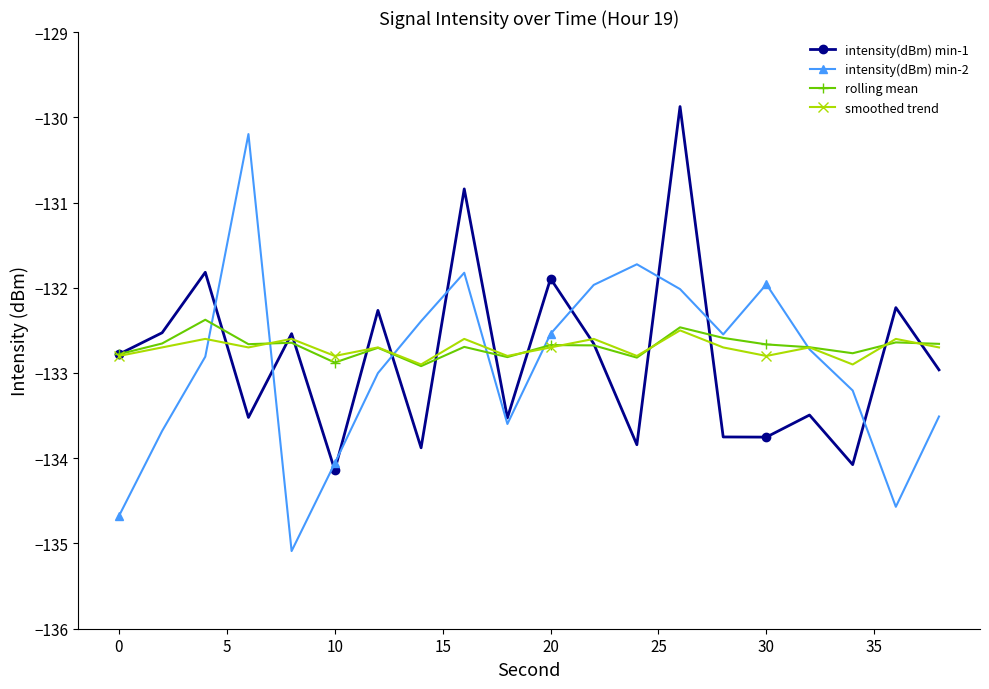

What is the lowest value of the intensity(dBm) min-1 series?

-134.1